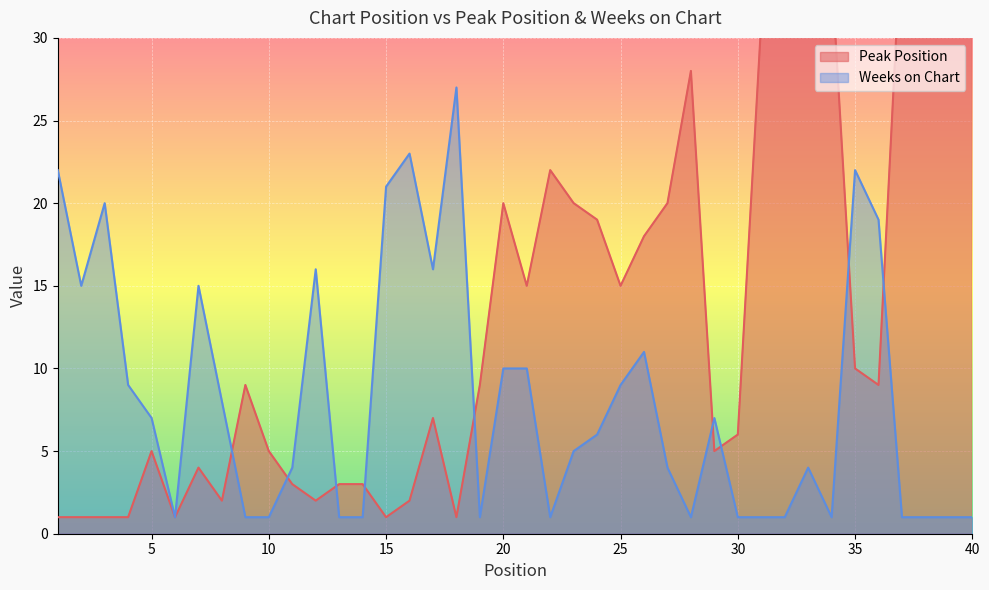

How many times do Weeks on Chart and Peak Position cross each other?

9